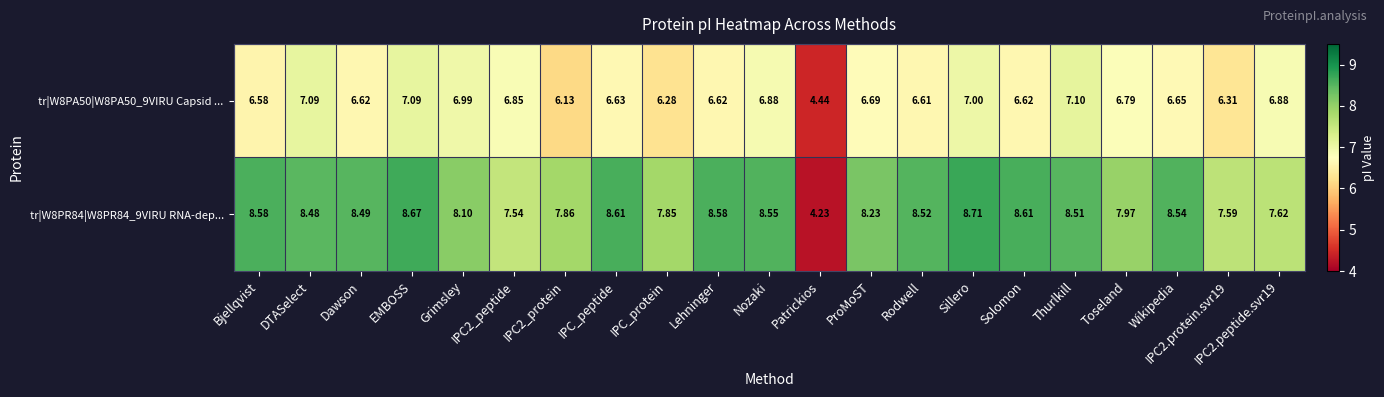

At which category is the sum across all series the highest?

EMBOSS